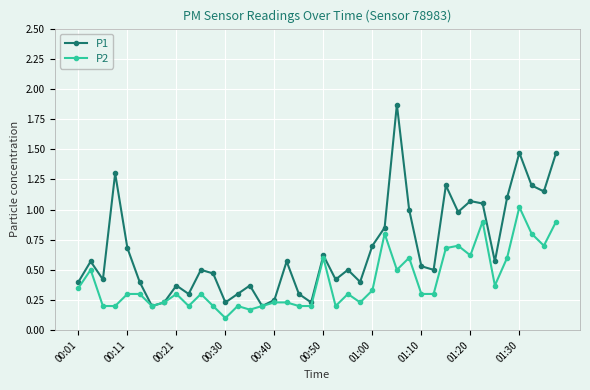

True or false: P1 has more than 2 interior local peaks.

True